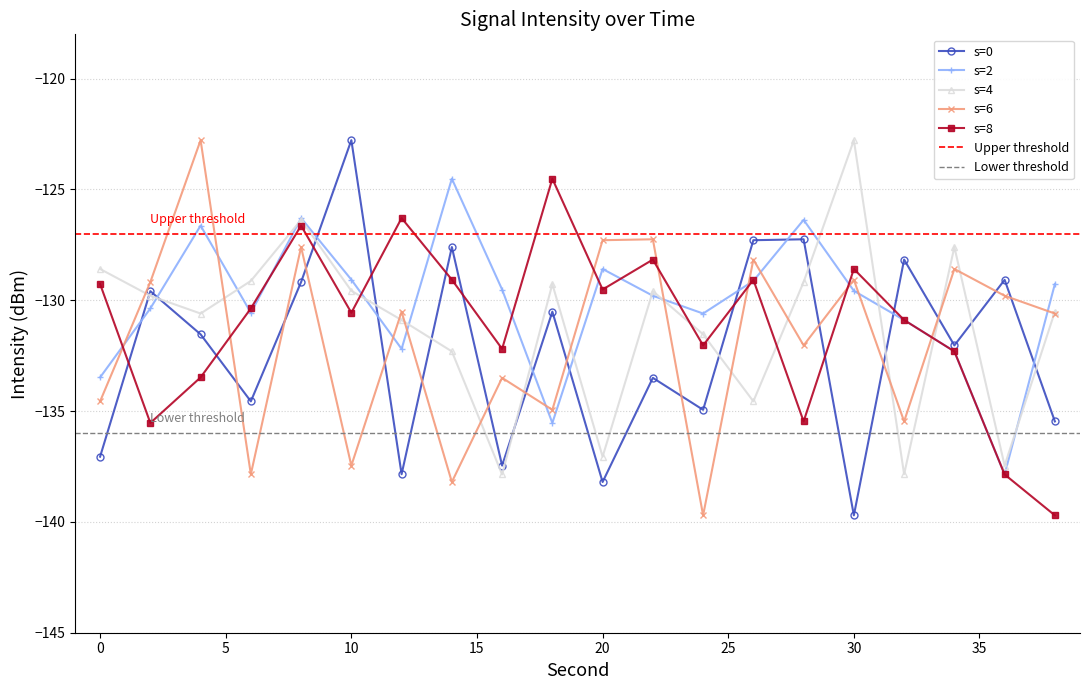

What is the minimum value shown in the chart?

-139.7